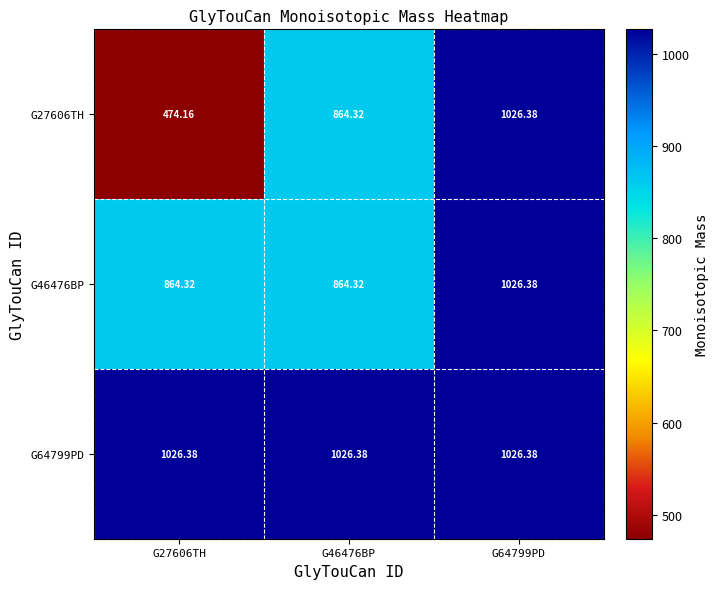

Which category has the lowest value across all series?

G27606TH